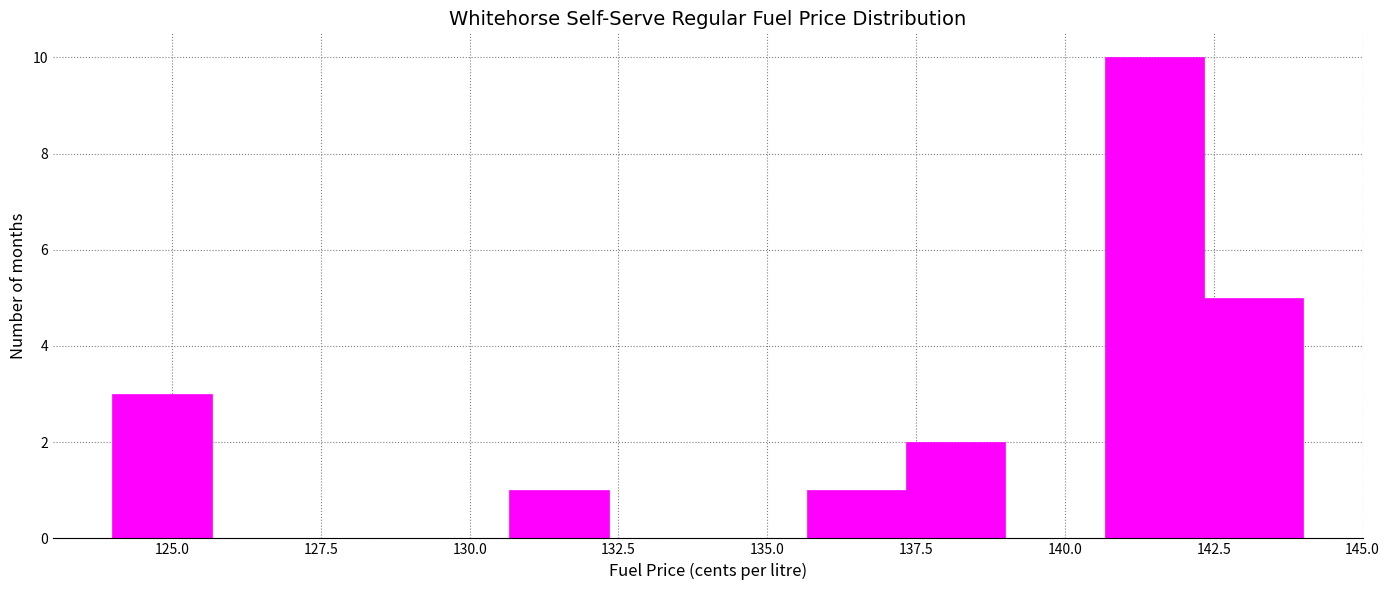

Read against the x-axis, roughly where is the centre of the tallest bar?

141.5